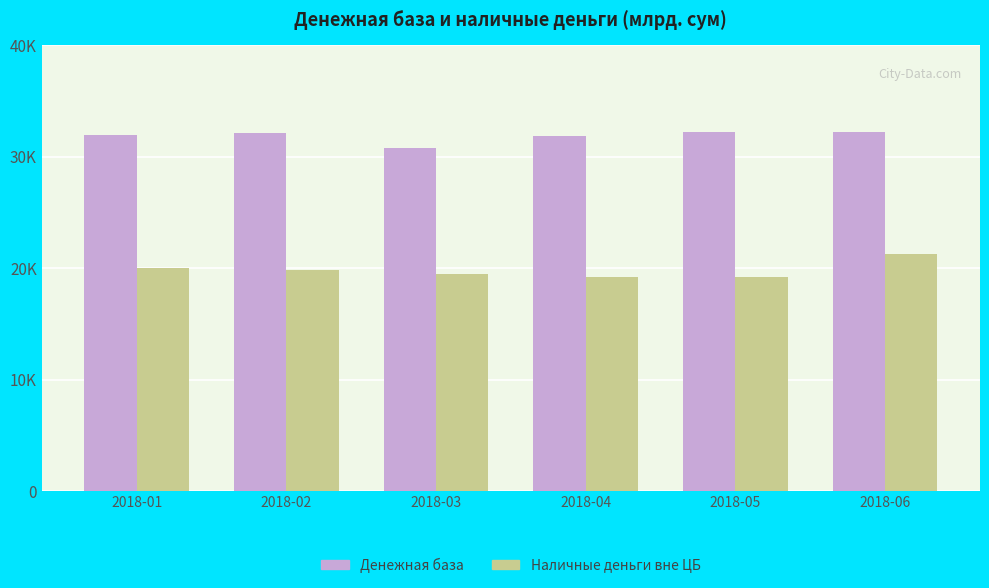

List the series in order of their overall mean, lowest first.

Наличные деньги вне ЦБ, Денежная база